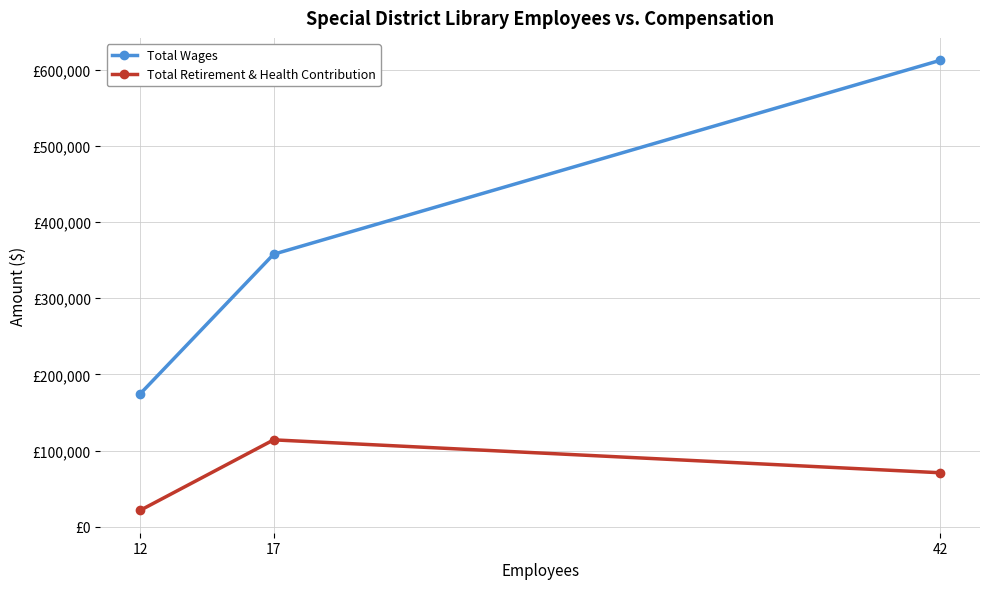

Is it true that Total Wages equals 174738 at 12?

True